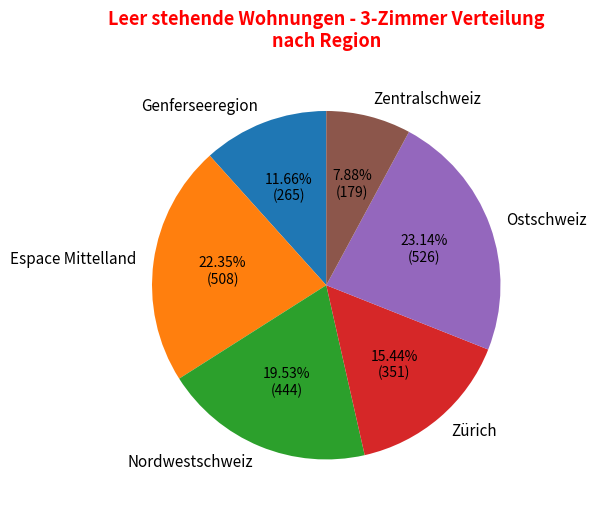

What percentage is NOT represented by Zentralschweiz?

92.1%